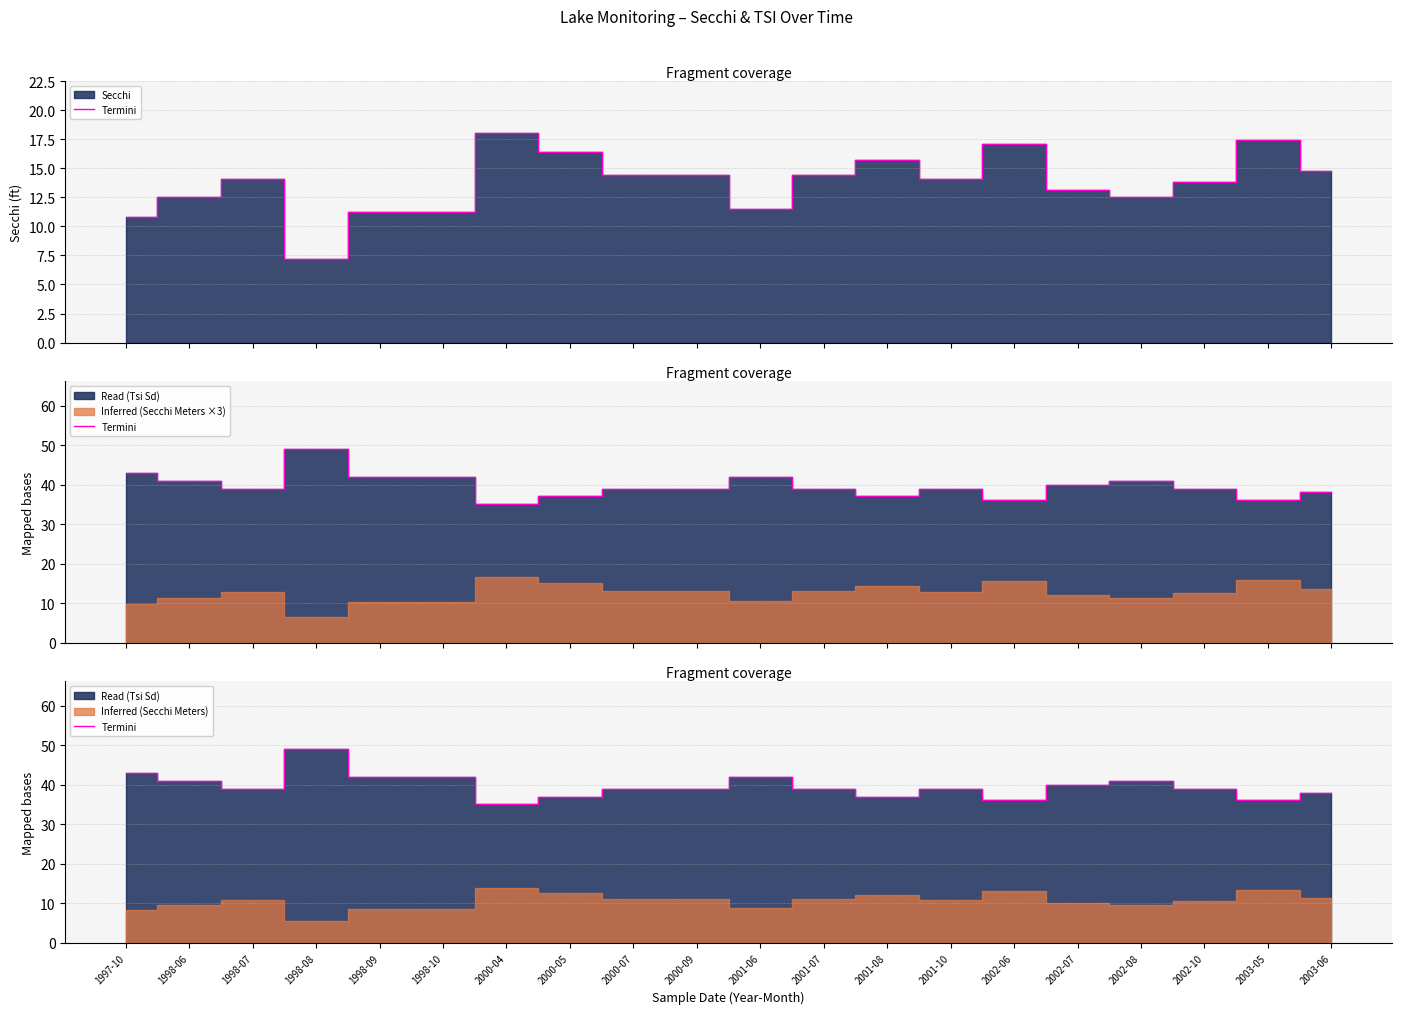

Is it true that the value at 2000-07 is 20?

False